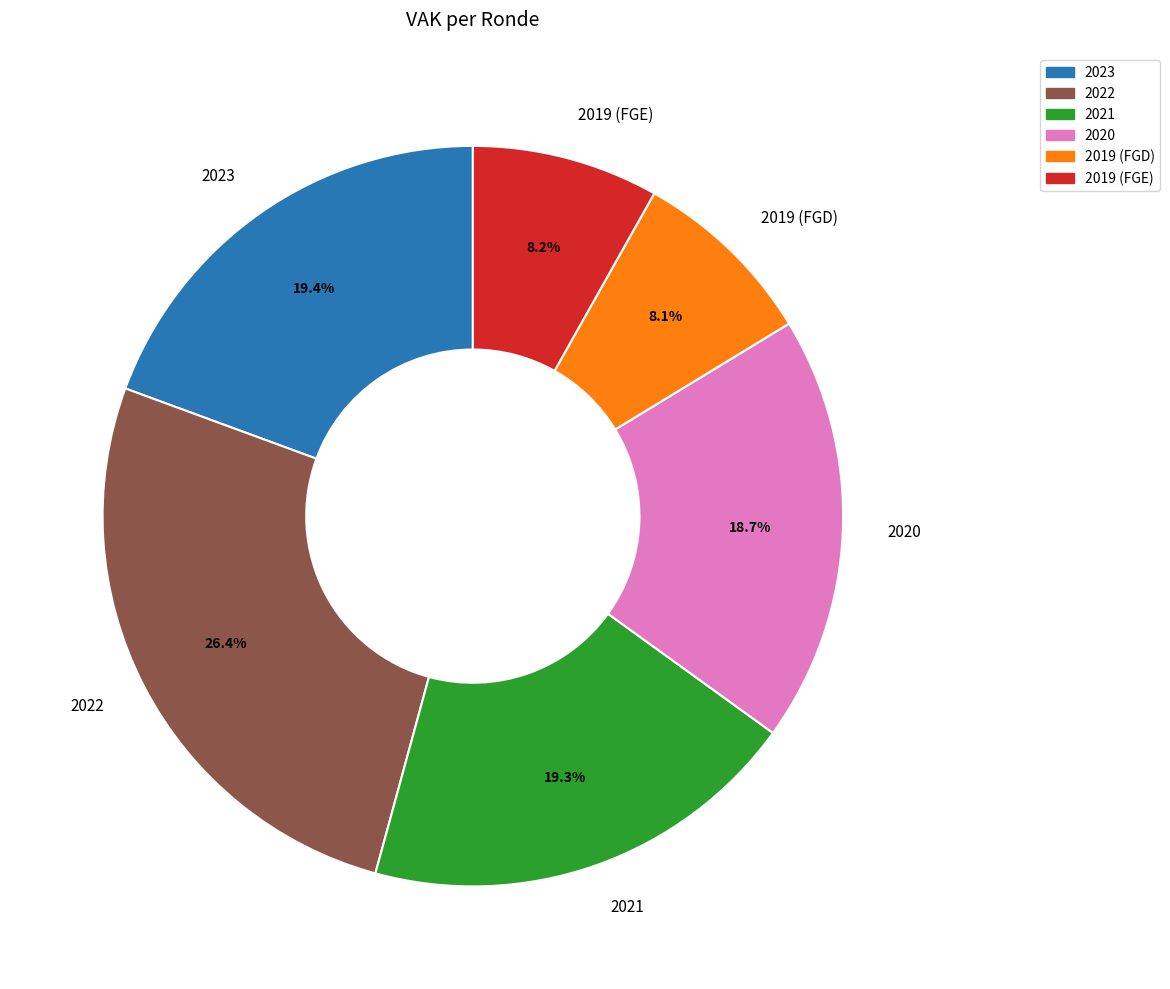

How many segments does this pie chart have?

6